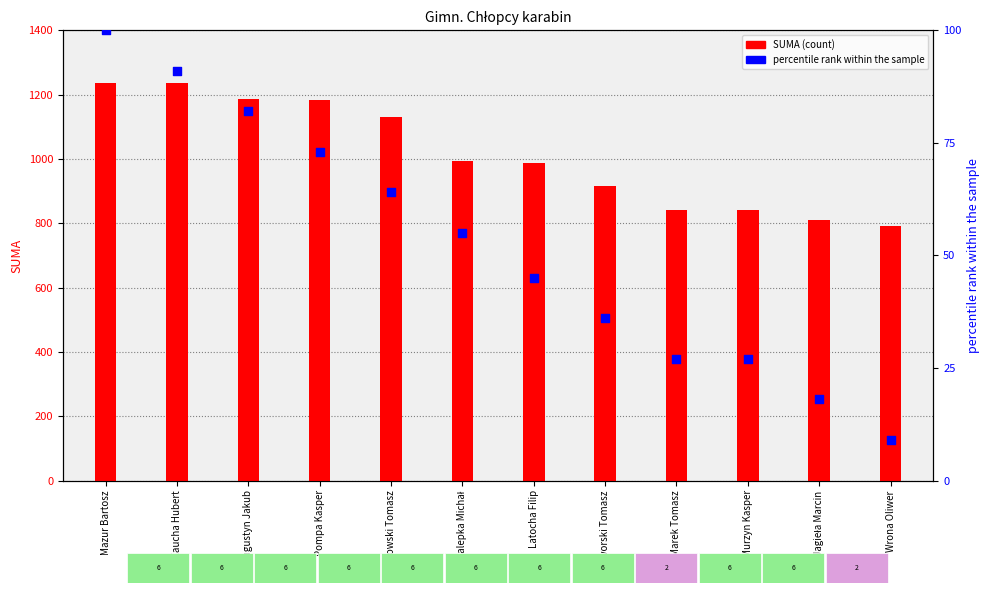

Between Pompa Kasper and Latocha Filip, which is larger?

Pompa Kasper